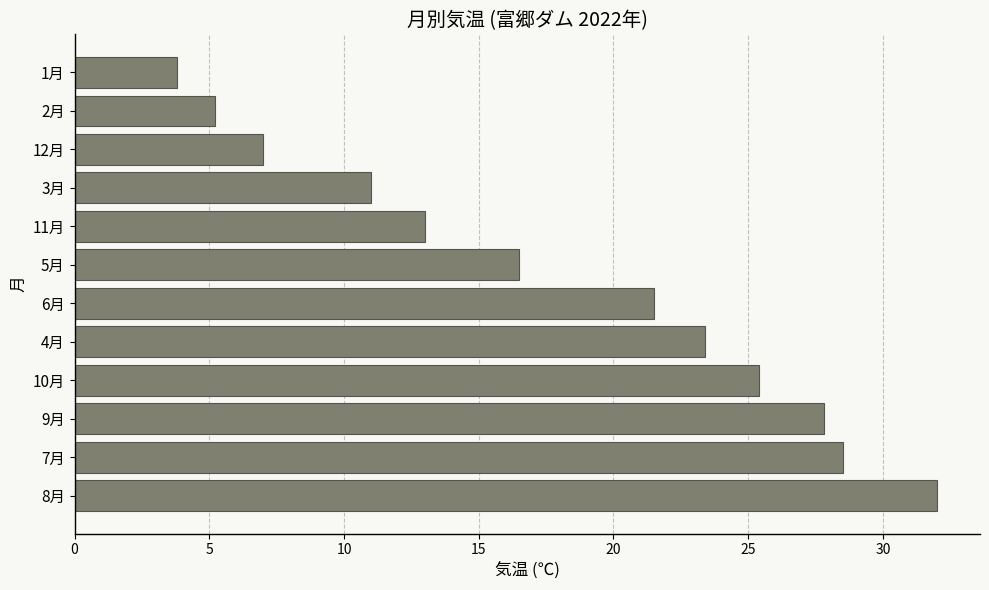

How many values exceed 21?

6